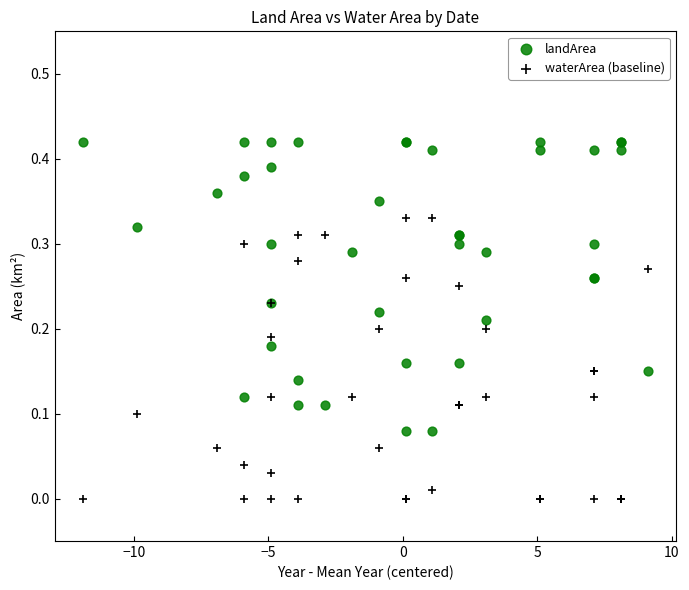

Which series has the largest Y range (max minus min)?

landArea